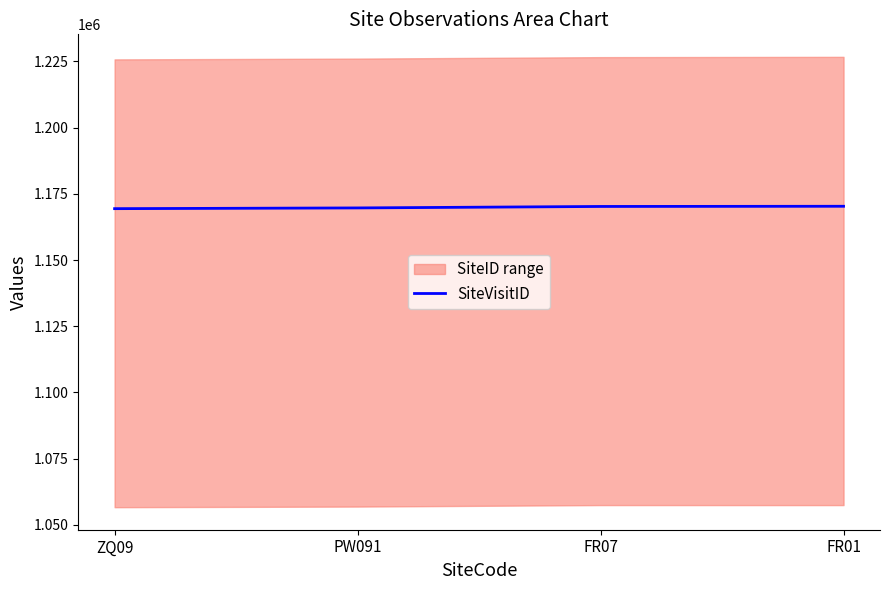

Rank the categories by value from lowest to highest.

ZQ09, PW091, FR07, FR01